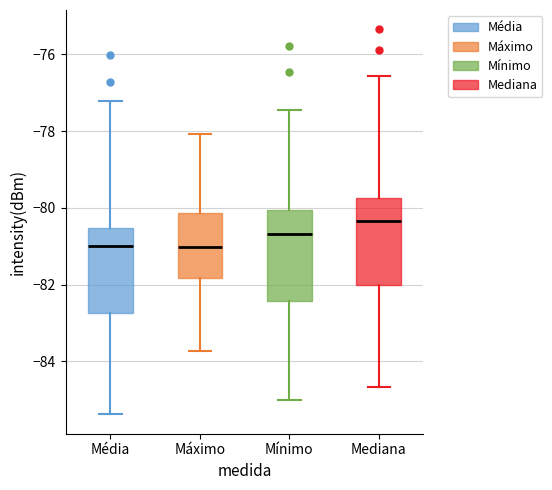

Reading left to right, read every box against the y-axis: the position of its median line, the range the box covers, and the ends of its whiskers. The values are not printed on the chart, so give them approximately, as read against the axis.

Média: median -81.0, box -82.8 to -80.6, whiskers -85.4 to -77.2
Máximo: median -81.0, box -81.8 to -80.2, whiskers -83.8 to -78.0
Mínimo: median -80.6, box -82.4 to -80.0, whiskers -85.0 to -77.4
Mediana: median -80.4, box -82.0 to -79.8, whiskers -84.6 to -76.6